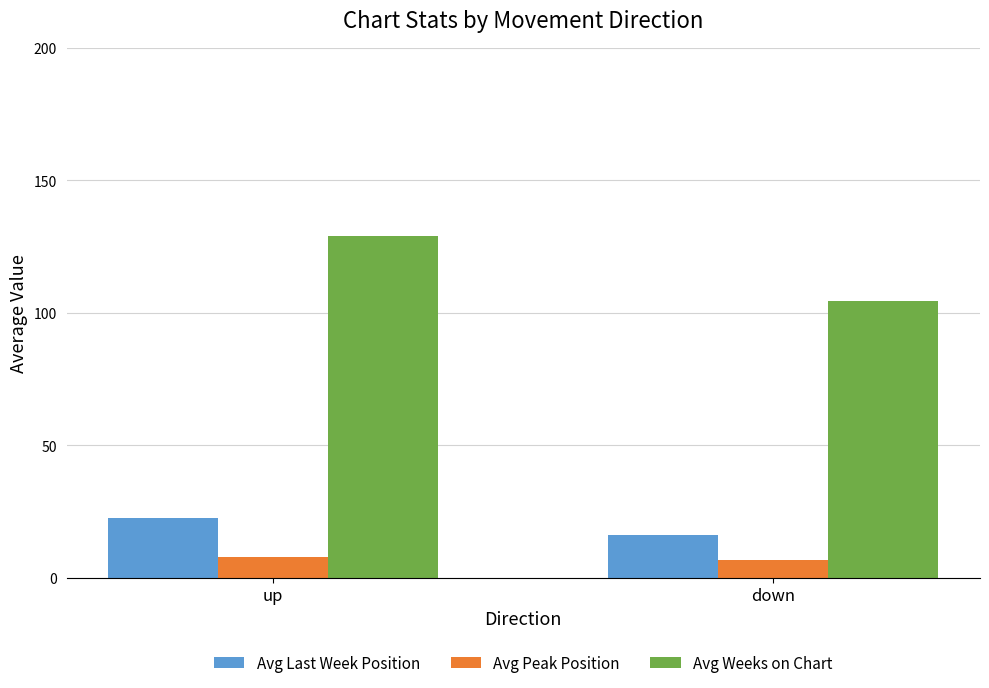

Between up and down, which series saw the biggest shift?

Avg Weeks on Chart